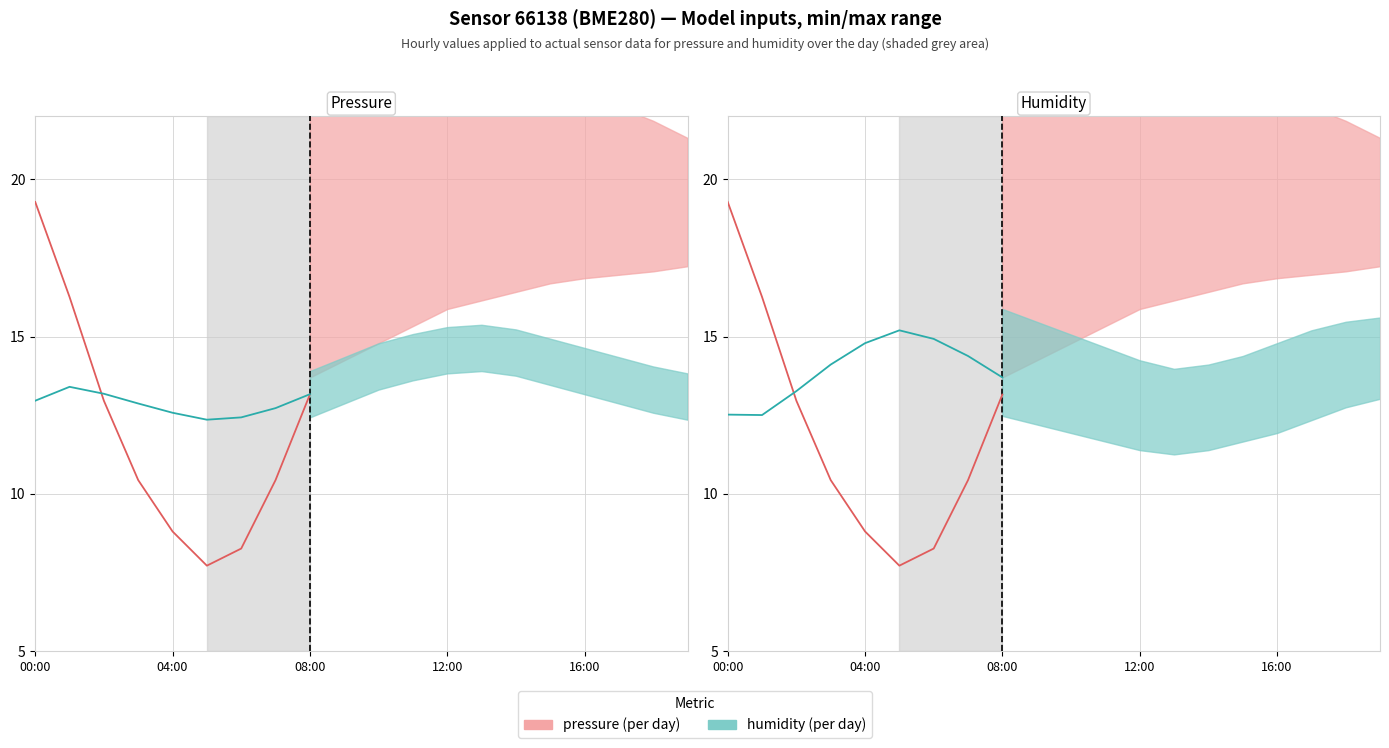

What is the total value across all series at 7?

37.6